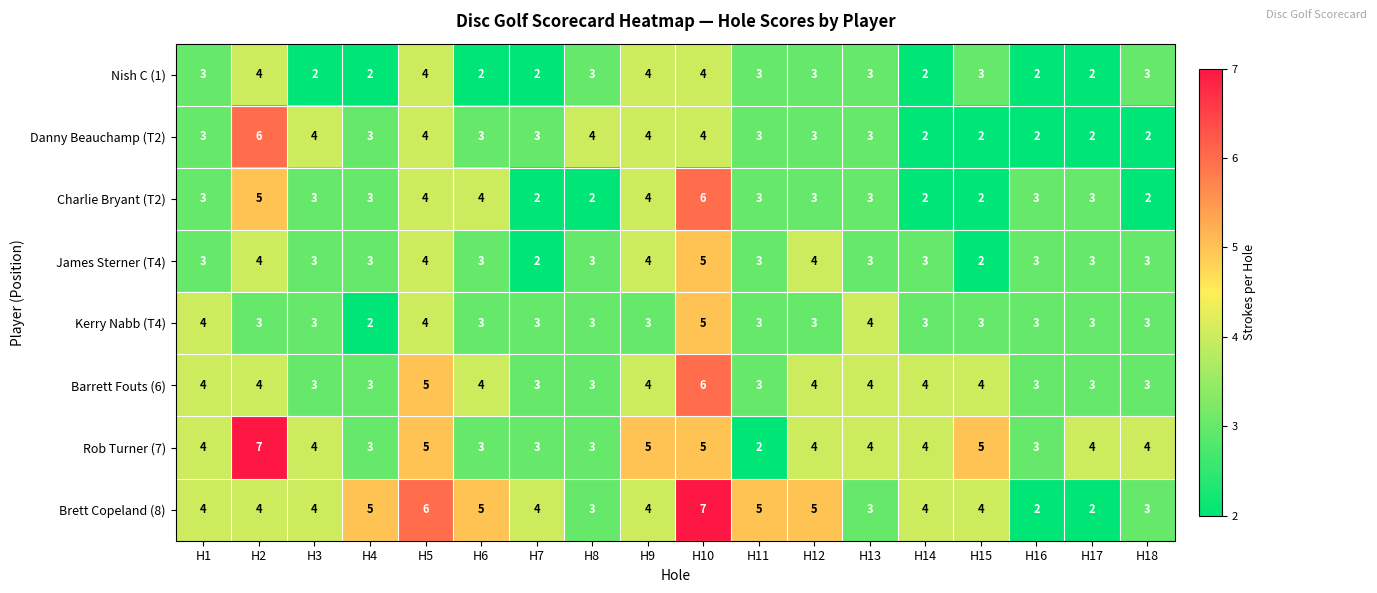

Count the Barrett Fouts (6) values in the range 3 to 4.

16